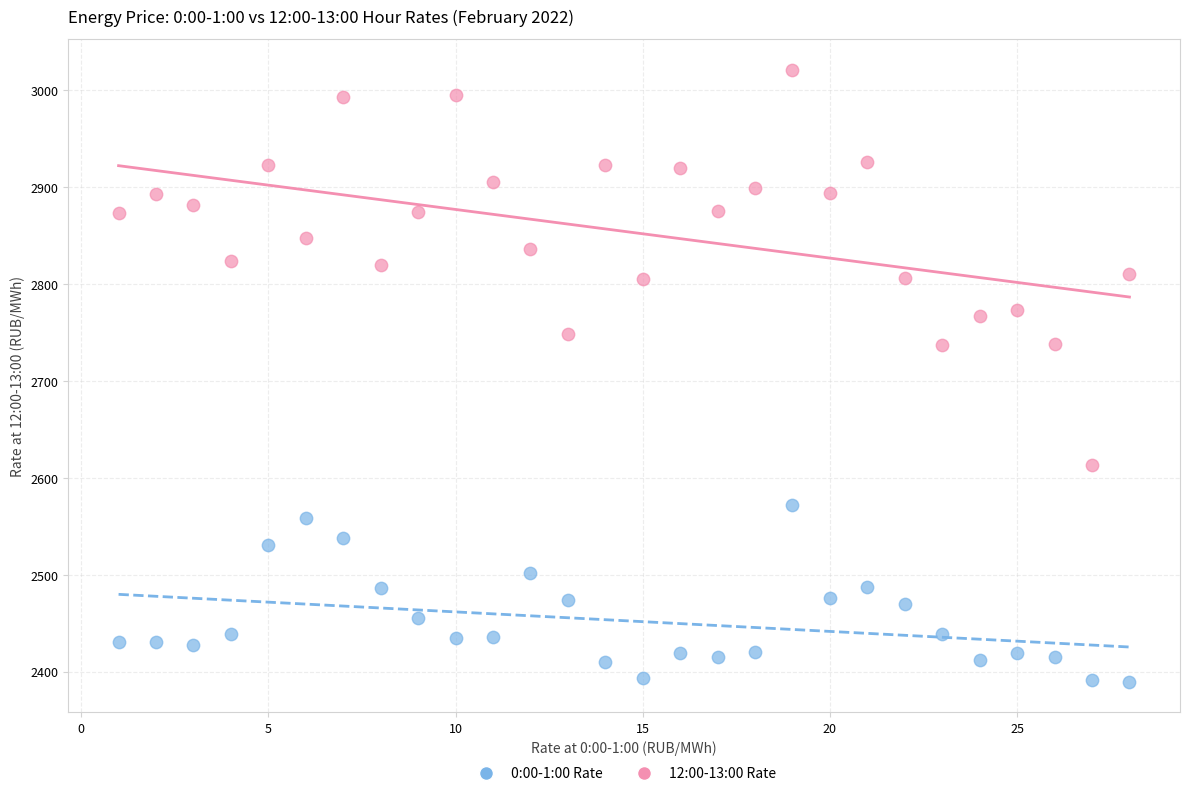

Which series has the widest spread of Y values?

12:00-13:00 Rate